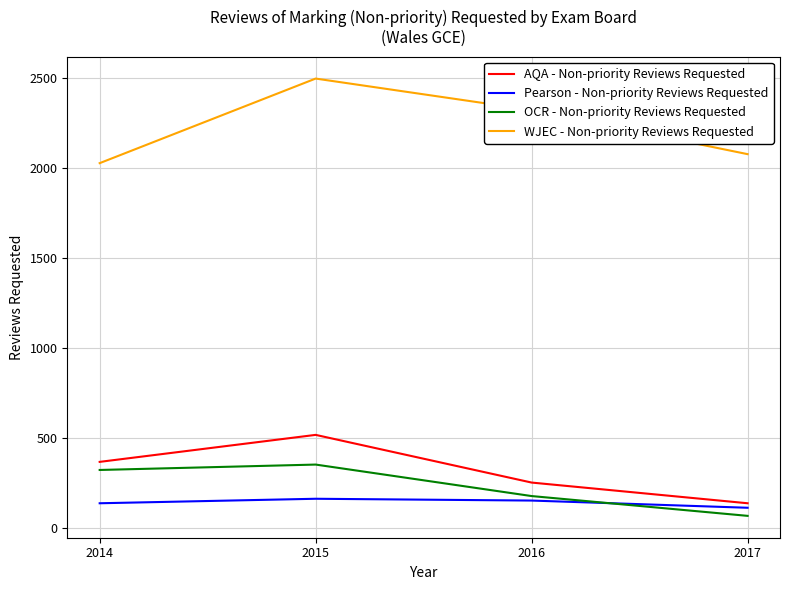

How many intersections are there between Pearson - Non-priority Reviews Requested and OCR - Non-priority Reviews Requested?

1